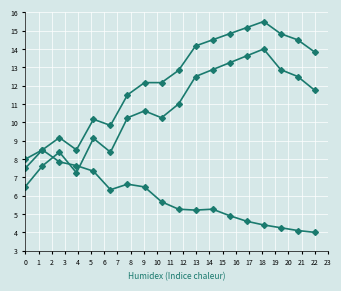

True or false: humidity has a value of 1.5 at 13.

False